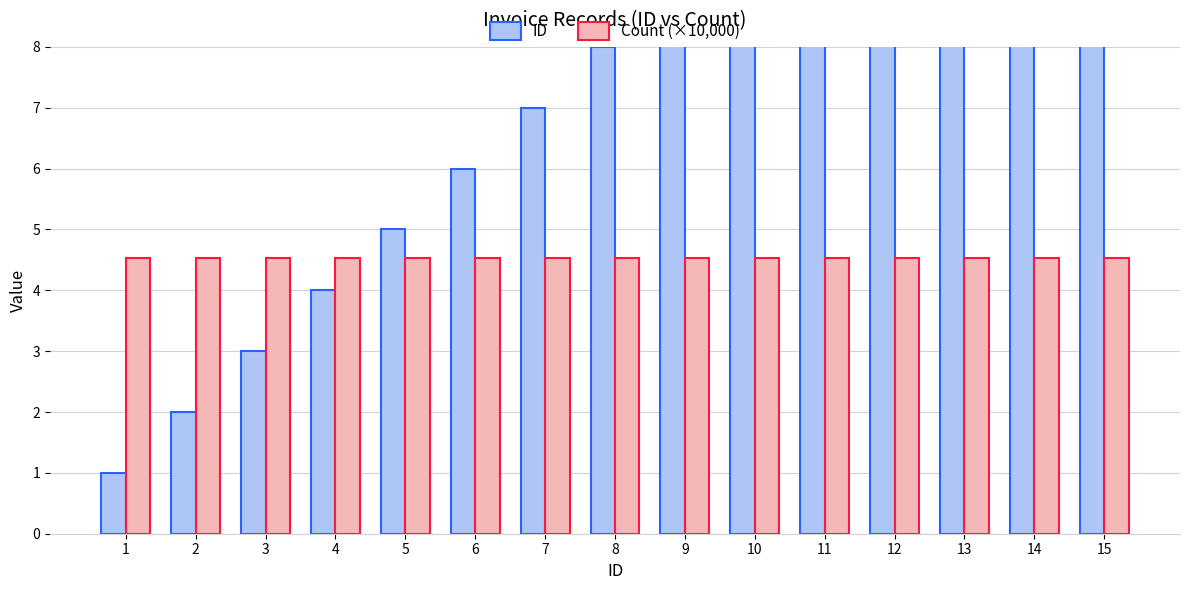

Read the Count (×10,000) value at 5.

4.5